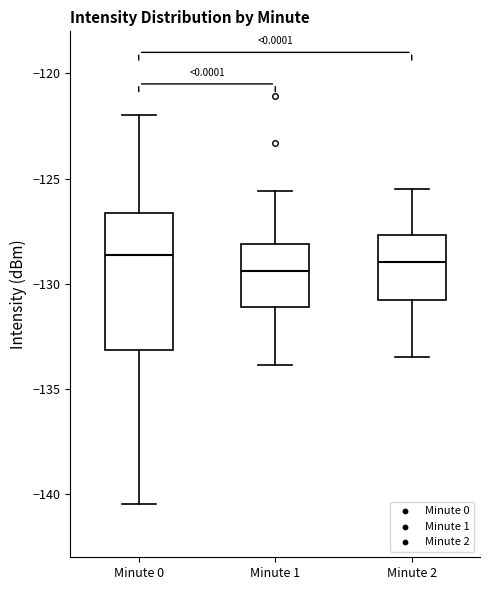

Reading left to right, transcribe this box plot: for each box, give where its median line is, the range the box spans, and where its two whiskers end, as read against the y-axis. The values are not printed on the chart, so give them approximately, as read against the axis.

Minute 0: median -128.5, box -133.0 to -126.5, whiskers -140.5 to -122.0
Minute 1: median -129.5, box -131.0 to -128.0, whiskers -134.0 to -125.5
Minute 2: median -129.0, box -130.5 to -127.5, whiskers -133.5 to -125.5